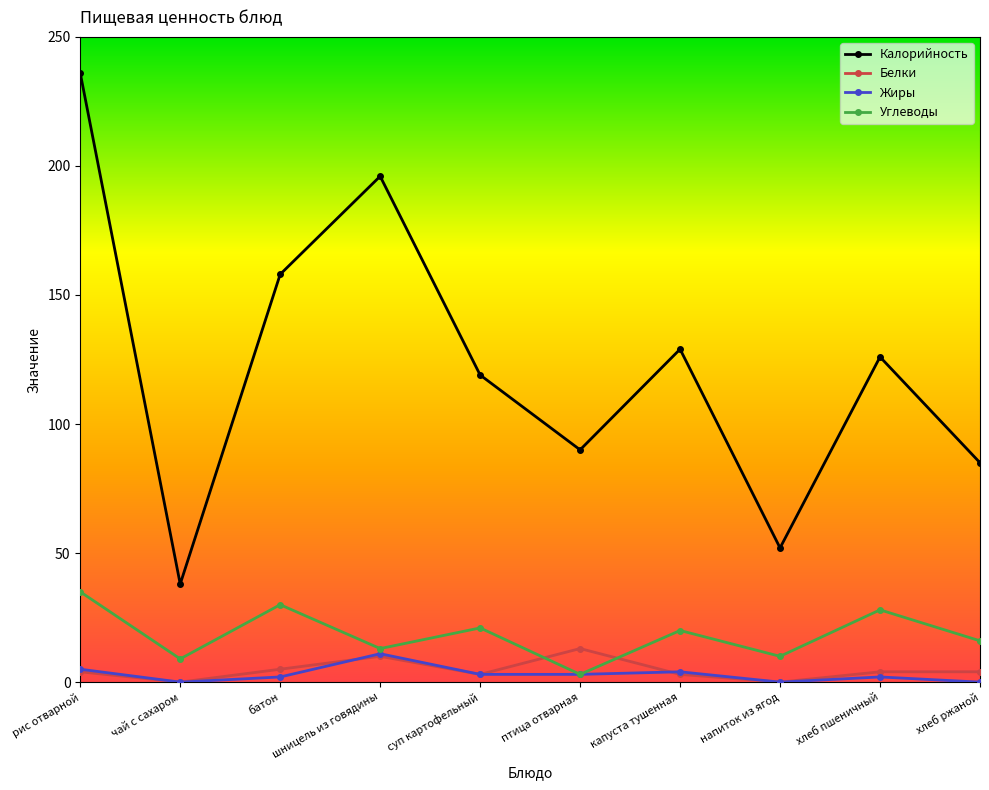

At which label does Углеводы first exceed 20?

рис отварной